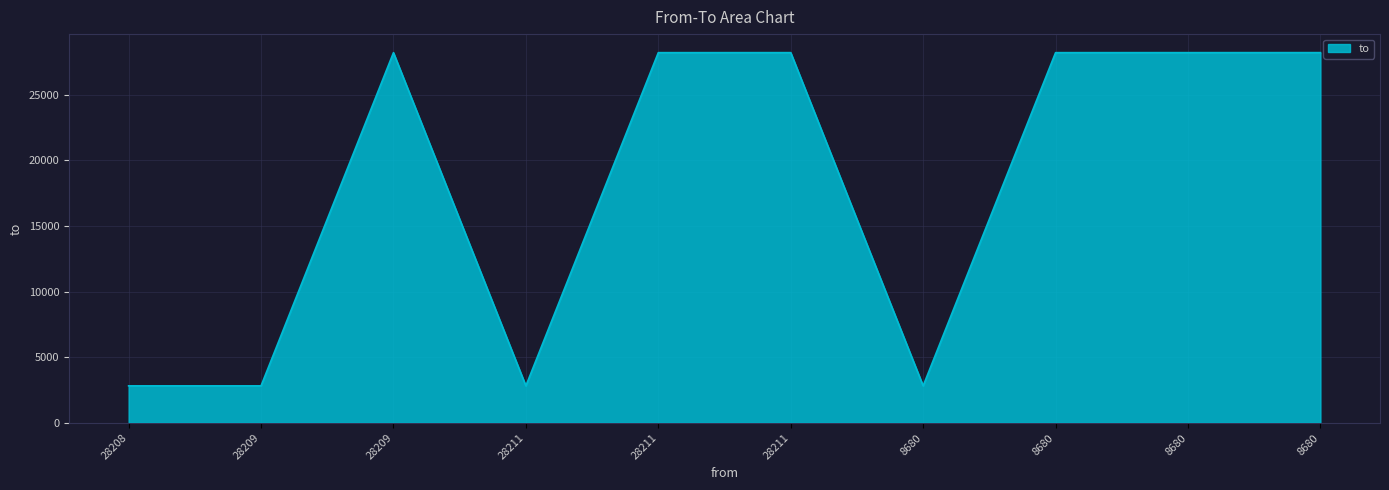

How many lines are shown in the chart?

1